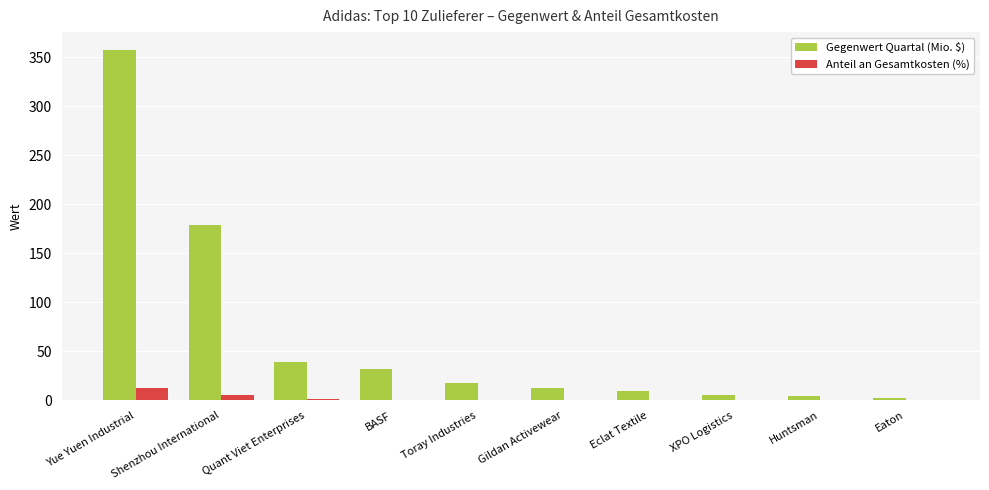

Which series has the widest spread of values?

Gegenwert Quartal (Mio. $)